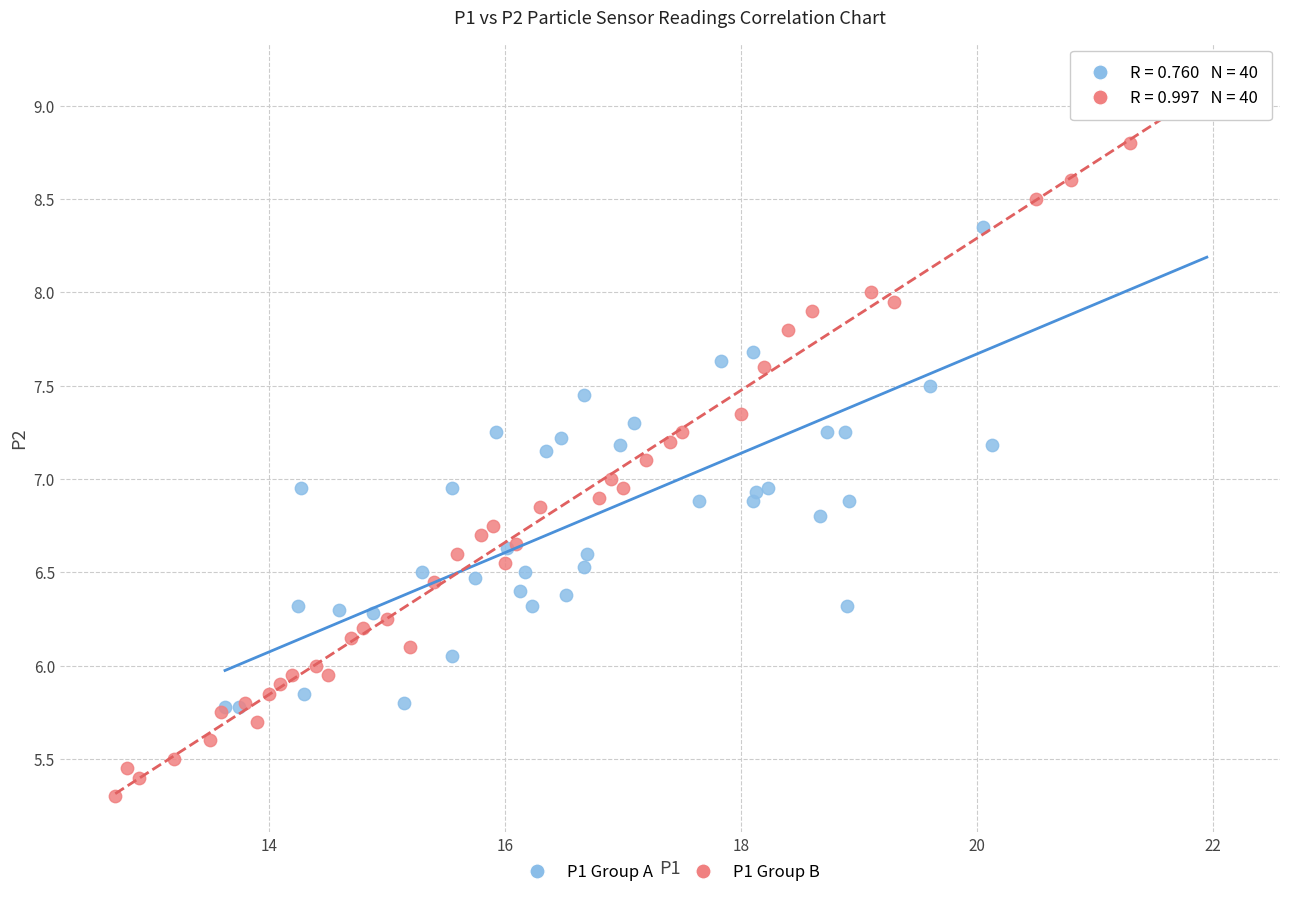

Which series reaches the minimum Y coordinate?

P1 Group B